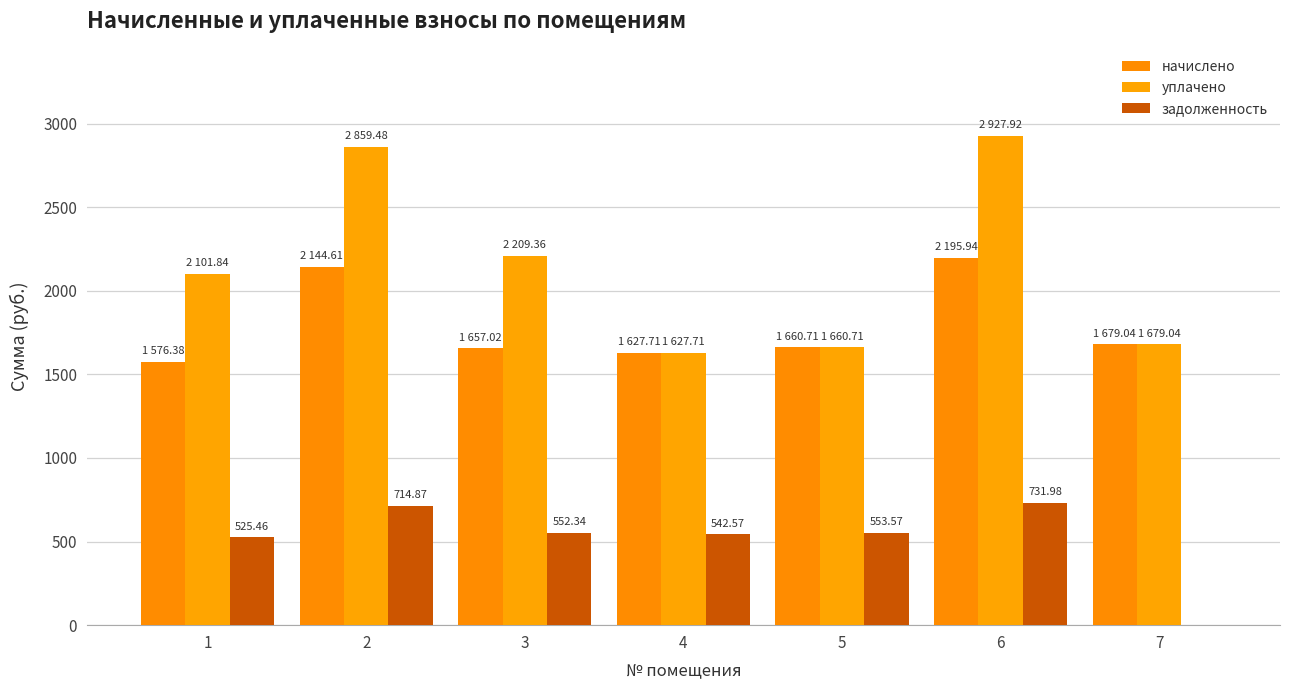

What is the difference between the highest and lowest values at 5?

1107.1